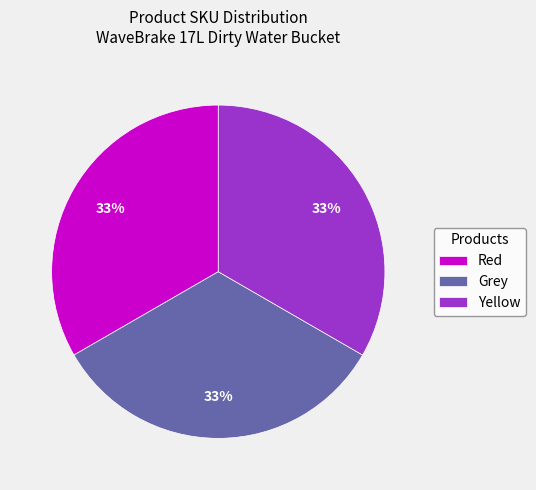

What percentage is the Red slice, to the nearest percent?

33%